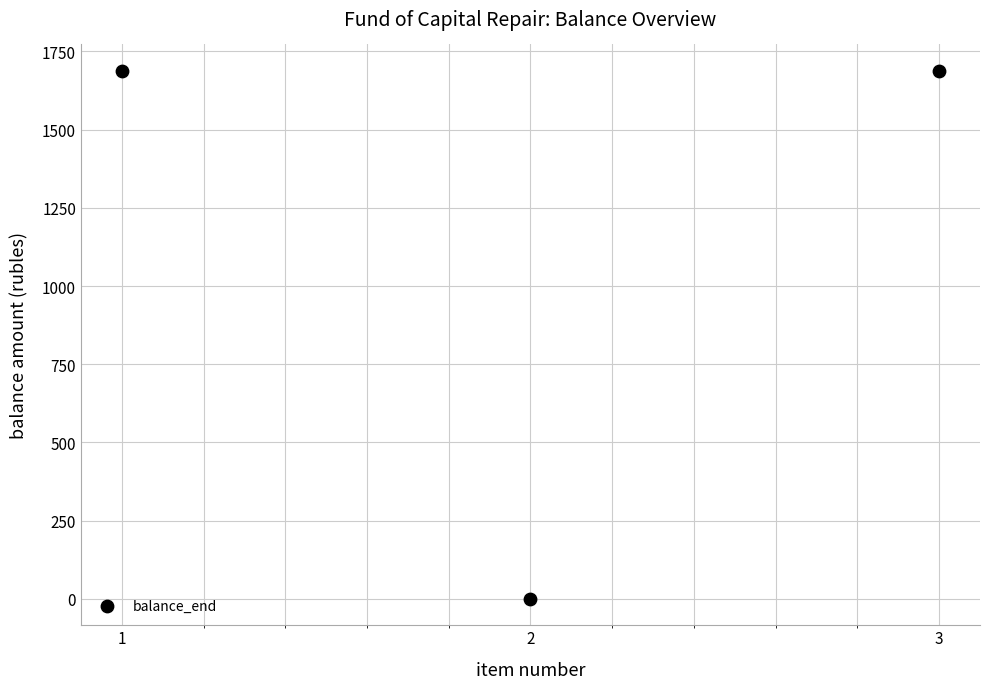

What is the range of X values (max minus min)?

2.0